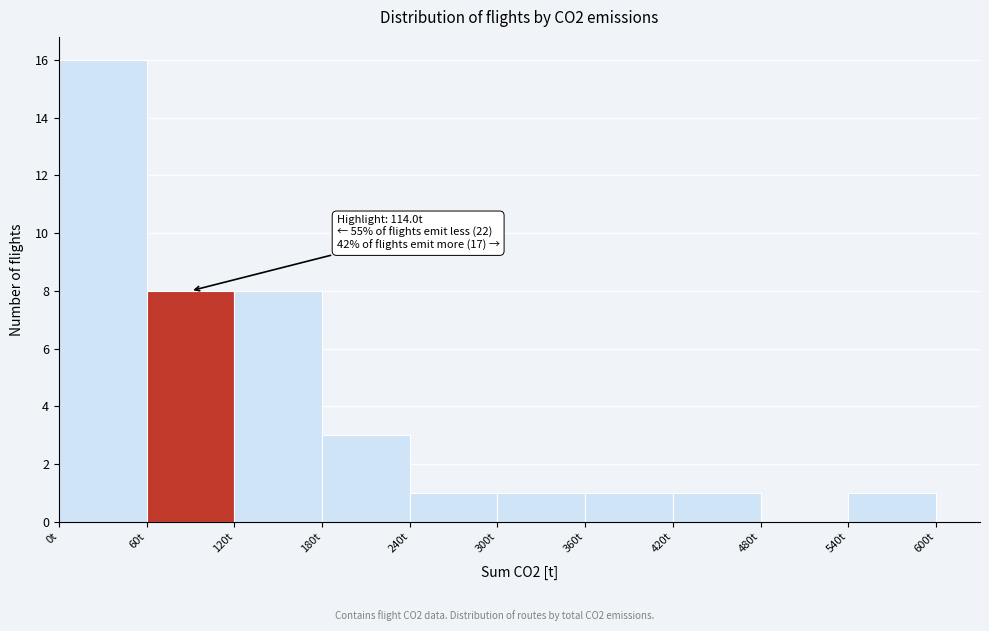

Which range on the x-axis has the tallest bar?

0 to 60